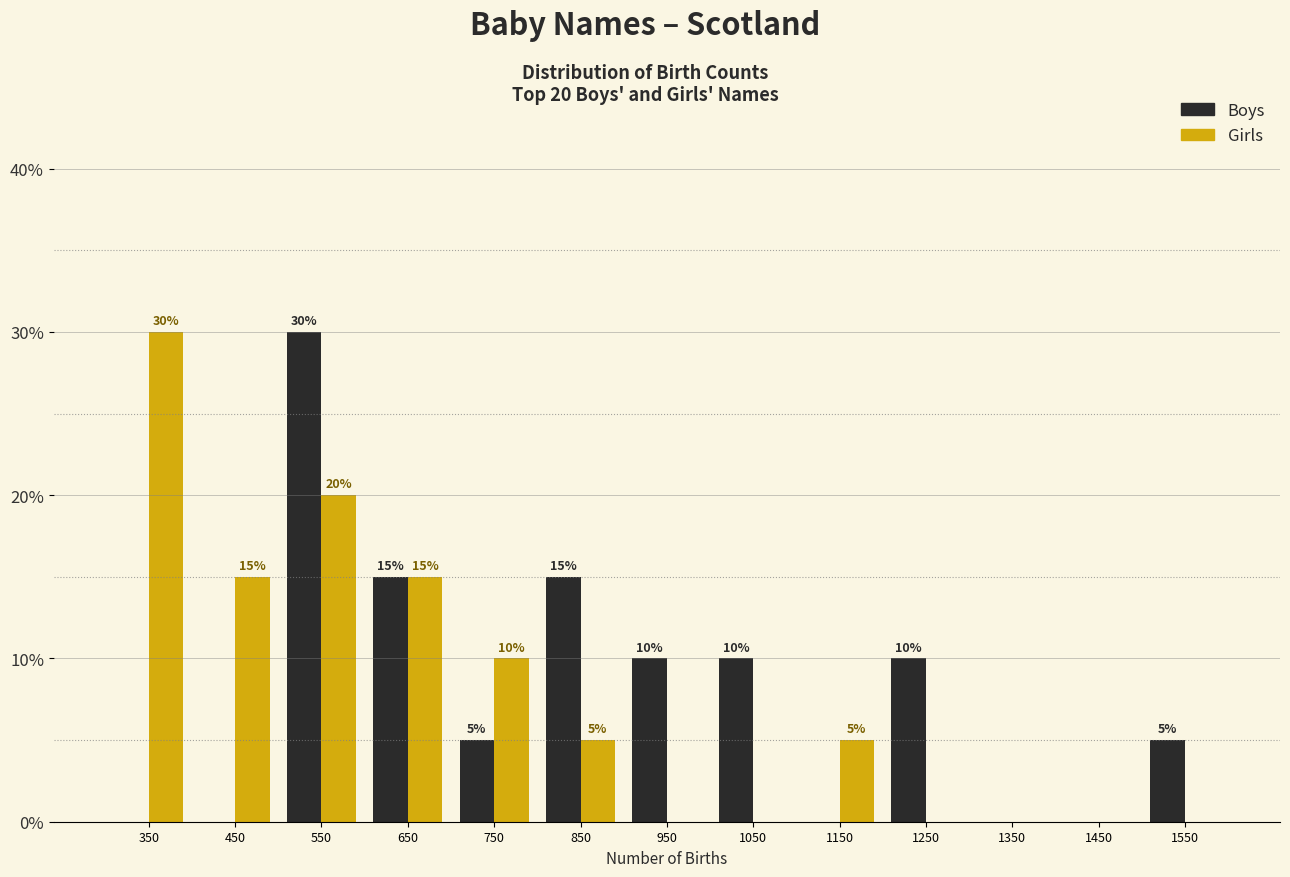

In the Girls series, which range on the x-axis has the tallest bar?

300 to 400